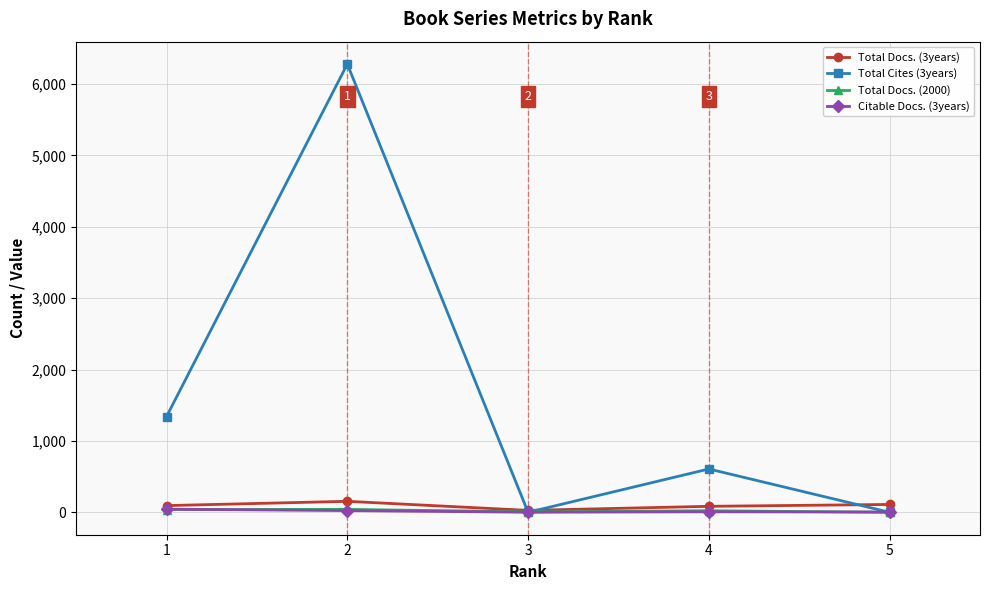

What is the average value of the Citable Docs. (3years) series?

16